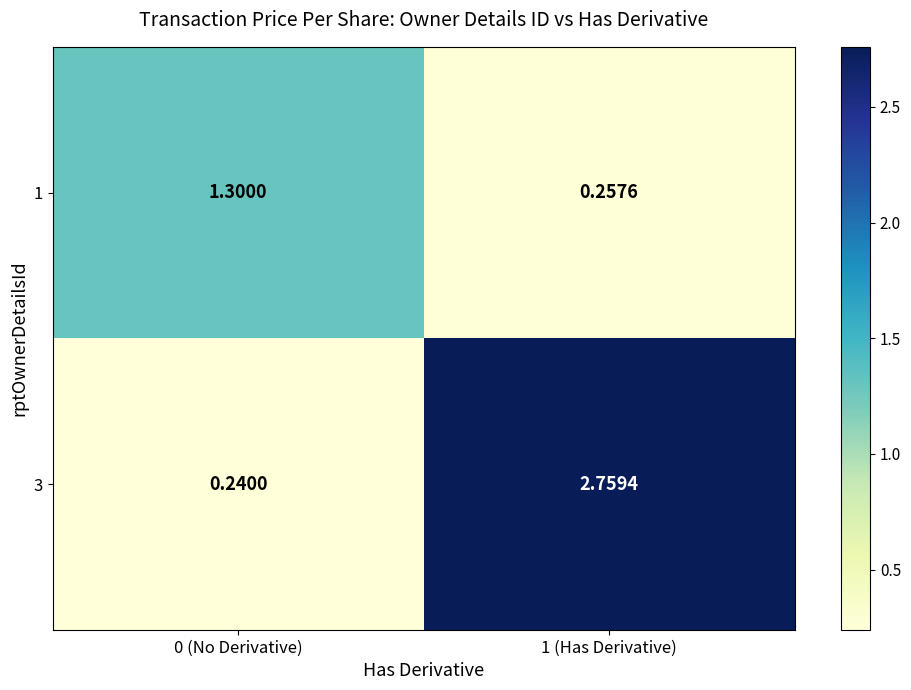

Is the value of 1 at 0 (No Derivative) greater than the value of 3 at 0 (No Derivative)?

Yes